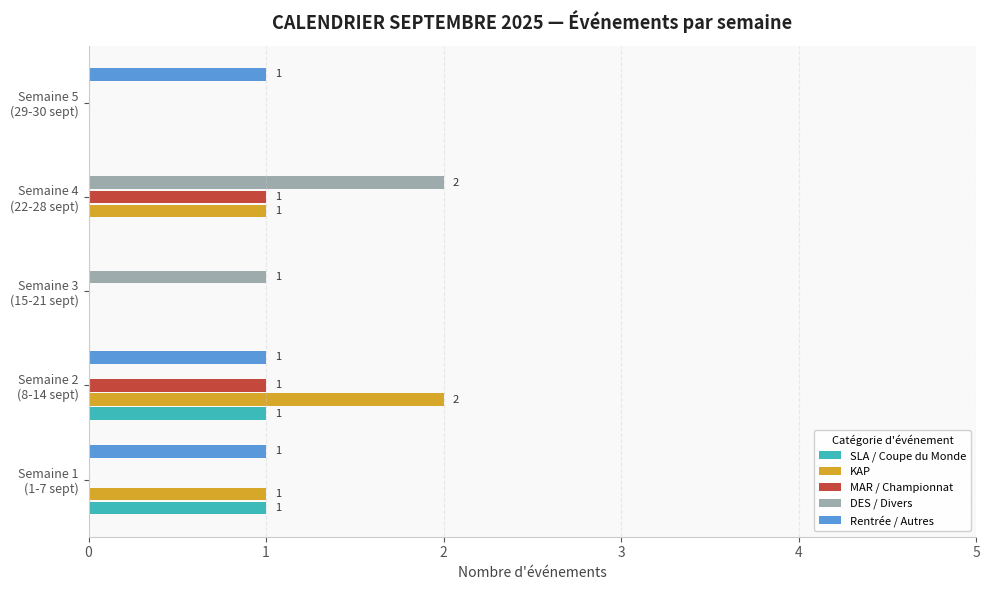

At which category is the sum across all series the highest?

Semaine 2
(8-14 sept)